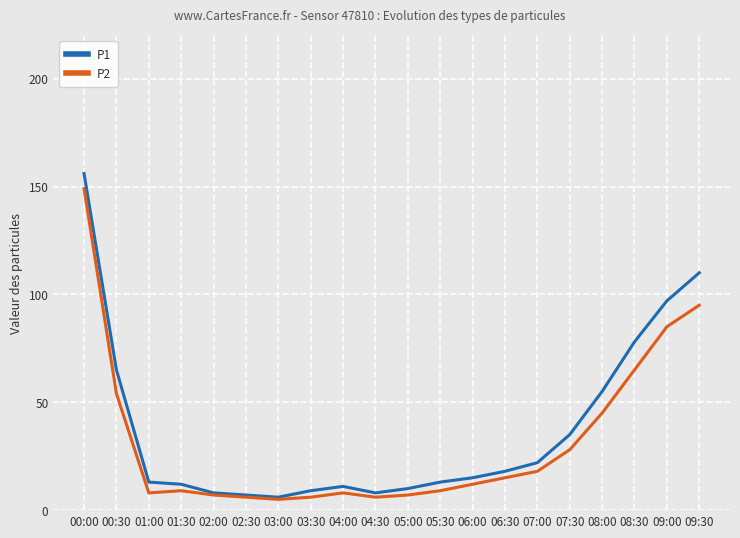

Reading right to left, transcribe all the data shown in this chart.

P1: 09:30=110	09:00=97	08:30=78	08:00=55	07:30=35	07:00=22	06:30=18	06:00=15	05:30=13	05:00=10	04:30=8	04:00=11	03:30=9	03:00=6	02:30=7	02:00=8	01:30=12	01:00=13	00:30=65	00:00=156
P2: 09:30=95	09:00=85	08:30=65	08:00=45	07:30=28	07:00=18	06:30=15	06:00=12	05:30=9	05:00=7	04:30=6	04:00=8	03:30=6	03:00=5	02:30=6	02:00=7	01:30=9	01:00=8	00:30=54	00:00=149